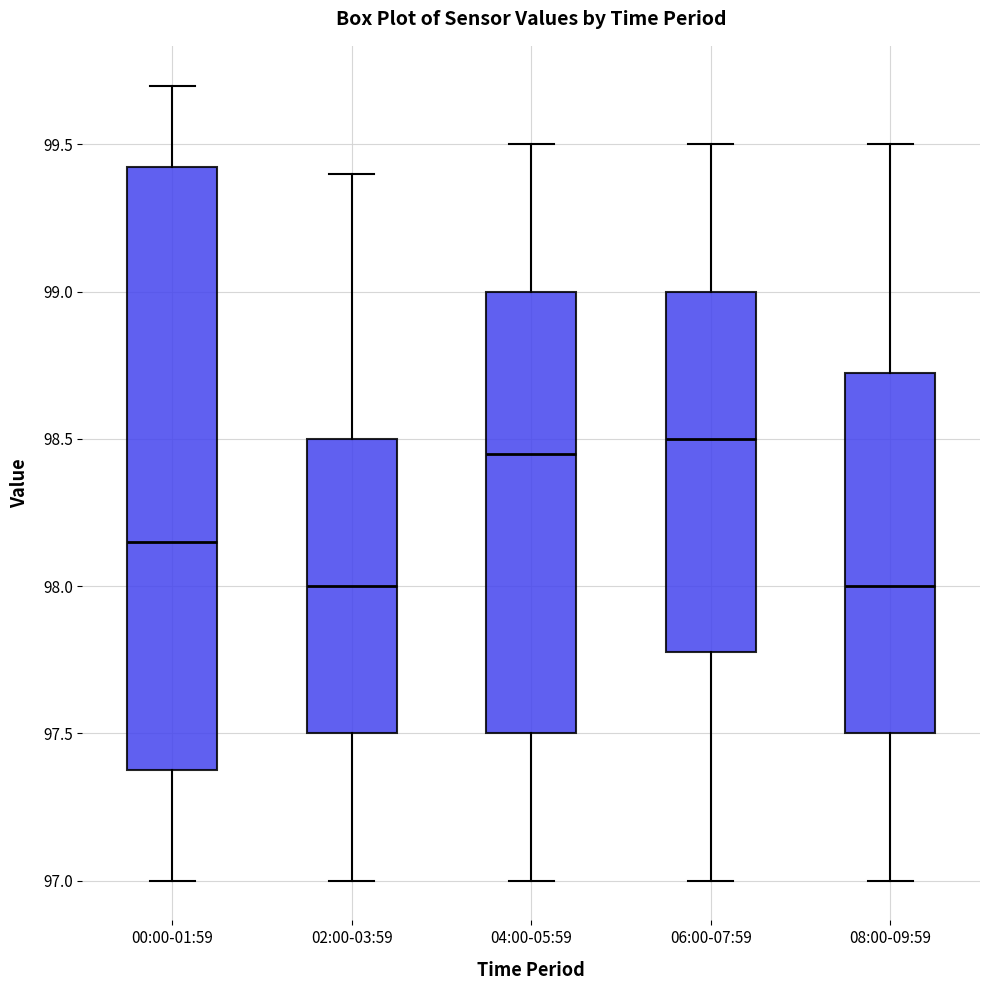

Where is the upper edge of the box for 00:00-01:59 on the y-axis? The values are not printed on the chart, so give them approximately, as read against the axis.

99.45